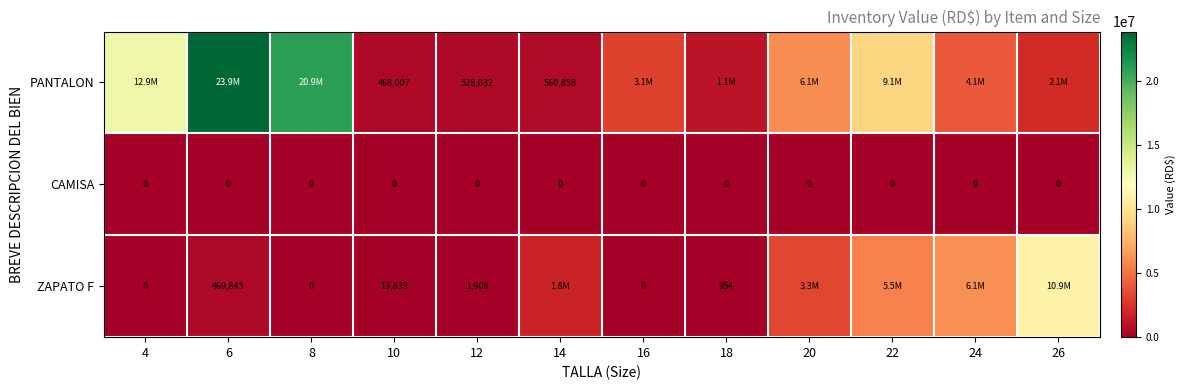

Is the value of ZAPATO F at 12 greater than the value of CAMISA at 4?

Yes